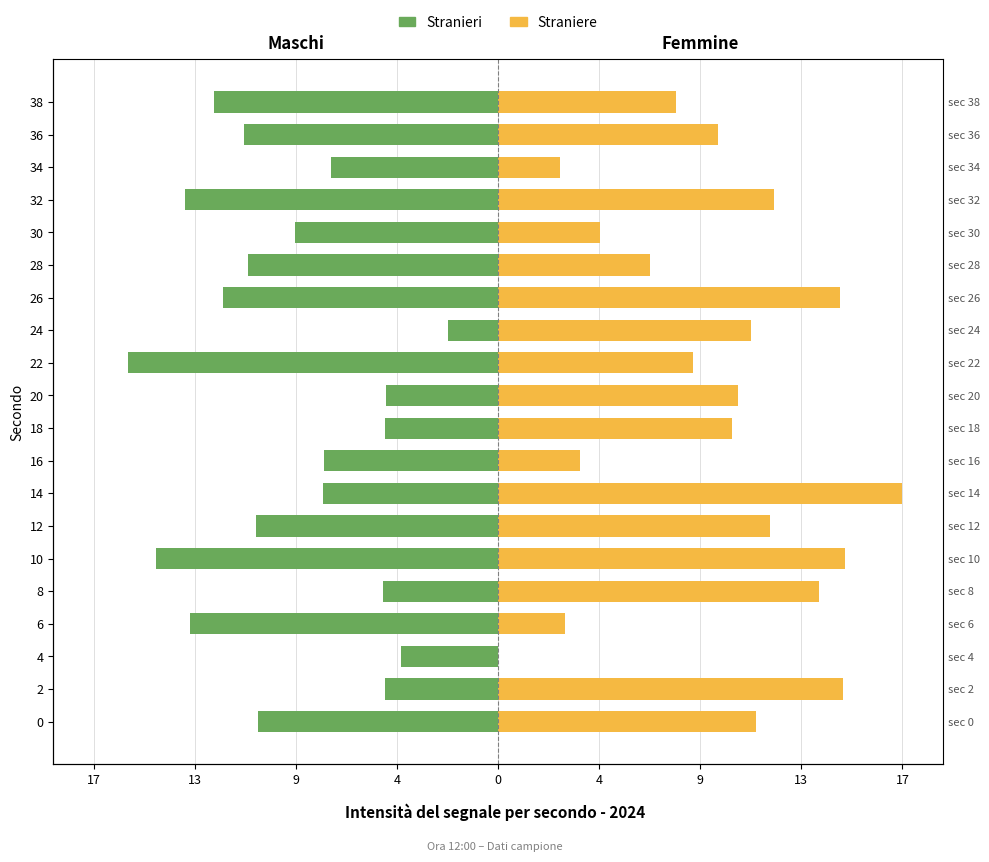

What is the difference between the maximum and minimum values in the Straniere series?

17.4